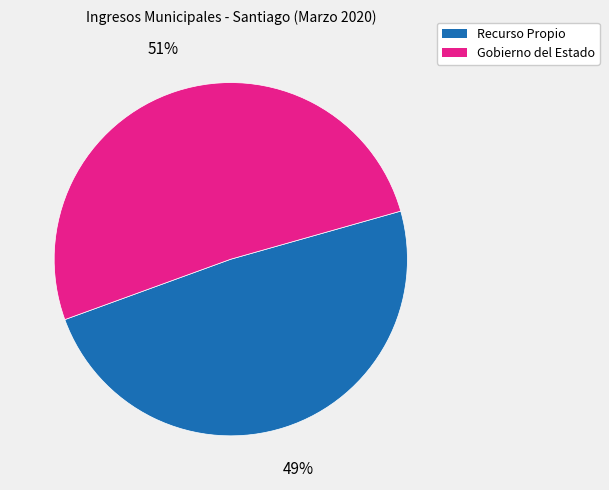

Is there a majority slice in this chart?

Yes